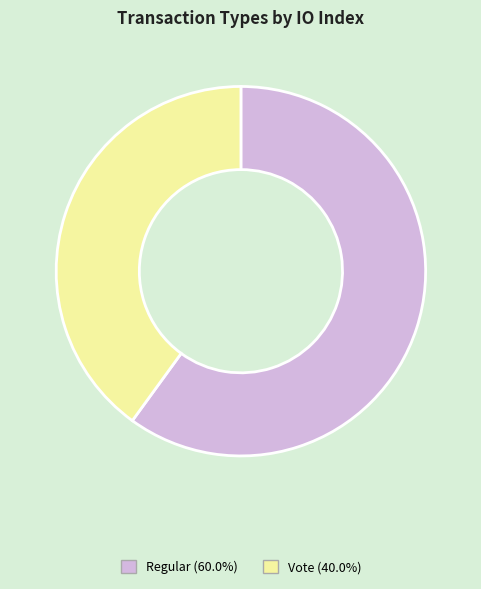

How many slices are in this pie chart?

2